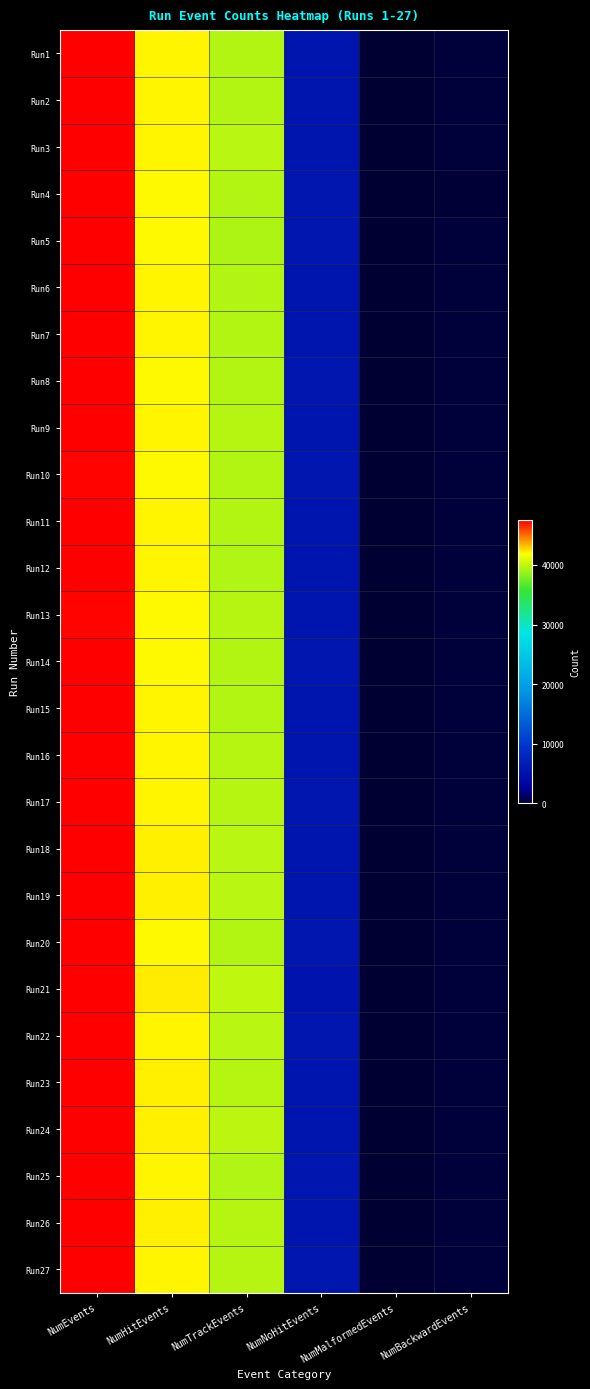

Reading left to right, transcribe all the data shown in this chart.

Run1: NumEvents=47535	NumHitEvents=42077	NumTrackEvents=39526	NumNoHitEvents=5458	NumMalformedEvents=0	NumBackwardEvents=222
Run2: NumEvents=47526	NumHitEvents=42082	NumTrackEvents=39561	NumNoHitEvents=5444	NumMalformedEvents=0	NumBackwardEvents=197
Run3: NumEvents=47538	NumHitEvents=42090	NumTrackEvents=39720	NumNoHitEvents=5448	NumMalformedEvents=0	NumBackwardEvents=199
Run4: NumEvents=47533	NumHitEvents=41978	NumTrackEvents=39546	NumNoHitEvents=5555	NumMalformedEvents=0	NumBackwardEvents=185
Run5: NumEvents=47519	NumHitEvents=41981	NumTrackEvents=39323	NumNoHitEvents=5538	NumMalformedEvents=0	NumBackwardEvents=199
Run6: NumEvents=47522	NumHitEvents=42086	NumTrackEvents=39538	NumNoHitEvents=5436	NumMalformedEvents=0	NumBackwardEvents=193
Run7: NumEvents=47535	NumHitEvents=42075	NumTrackEvents=39510	NumNoHitEvents=5460	NumMalformedEvents=0	NumBackwardEvents=208
Run8: NumEvents=47504	NumHitEvents=41989	NumTrackEvents=39517	NumNoHitEvents=5515	NumMalformedEvents=0	NumBackwardEvents=214
Run9: NumEvents=47538	NumHitEvents=42076	NumTrackEvents=39658	NumNoHitEvents=5462	NumMalformedEvents=0	NumBackwardEvents=214
Run10: NumEvents=47481	NumHitEvents=41948	NumTrackEvents=39557	NumNoHitEvents=5533	NumMalformedEvents=0	NumBackwardEvents=217
Run11: NumEvents=47496	NumHitEvents=42050	NumTrackEvents=39516	NumNoHitEvents=5446	NumMalformedEvents=0	NumBackwardEvents=214
Run12: NumEvents=47488	NumHitEvents=42058	NumTrackEvents=39440	NumNoHitEvents=5430	NumMalformedEvents=0	NumBackwardEvents=226
Run13: NumEvents=47445	NumHitEvents=41994	NumTrackEvents=39636	NumNoHitEvents=5451	NumMalformedEvents=0	NumBackwardEvents=213
Run14: NumEvents=47523	NumHitEvents=42000	NumTrackEvents=39557	NumNoHitEvents=5523	NumMalformedEvents=0	NumBackwardEvents=212
Run15: NumEvents=47523	NumHitEvents=42067	NumTrackEvents=39534	NumNoHitEvents=5456	NumMalformedEvents=0	NumBackwardEvents=214
Run16: NumEvents=47489	NumHitEvents=42071	NumTrackEvents=39629	NumNoHitEvents=5418	NumMalformedEvents=0	NumBackwardEvents=242
Run17: NumEvents=47540	NumHitEvents=42033	NumTrackEvents=39644	NumNoHitEvents=5507	NumMalformedEvents=0	NumBackwardEvents=220
Run18: NumEvents=47531	NumHitEvents=42107	NumTrackEvents=39689	NumNoHitEvents=5424	NumMalformedEvents=0	NumBackwardEvents=207
Run19: NumEvents=47550	NumHitEvents=42104	NumTrackEvents=39689	NumNoHitEvents=5446	NumMalformedEvents=0	NumBackwardEvents=202
Run20: NumEvents=47525	NumHitEvents=41995	NumTrackEvents=39587	NumNoHitEvents=5530	NumMalformedEvents=0	NumBackwardEvents=208
Run21: NumEvents=47580	NumHitEvents=42252	NumTrackEvents=39875	NumNoHitEvents=5328	NumMalformedEvents=0	NumBackwardEvents=198
Run22: NumEvents=47530	NumHitEvents=42022	NumTrackEvents=39701	NumNoHitEvents=5508	NumMalformedEvents=0	NumBackwardEvents=208
Run23: NumEvents=47548	NumHitEvents=42128	NumTrackEvents=39656	NumNoHitEvents=5420	NumMalformedEvents=0	NumBackwardEvents=221
Run24: NumEvents=47554	NumHitEvents=42134	NumTrackEvents=39788	NumNoHitEvents=5420	NumMalformedEvents=0	NumBackwardEvents=203
Run25: NumEvents=47567	NumHitEvents=42048	NumTrackEvents=39488	NumNoHitEvents=5519	NumMalformedEvents=0	NumBackwardEvents=199
Run26: NumEvents=47566	NumHitEvents=42099	NumTrackEvents=39631	NumNoHitEvents=5467	NumMalformedEvents=0	NumBackwardEvents=219
Run27: NumEvents=47562	NumHitEvents=42040	NumTrackEvents=39624	NumNoHitEvents=5522	NumMalformedEvents=0	NumBackwardEvents=206